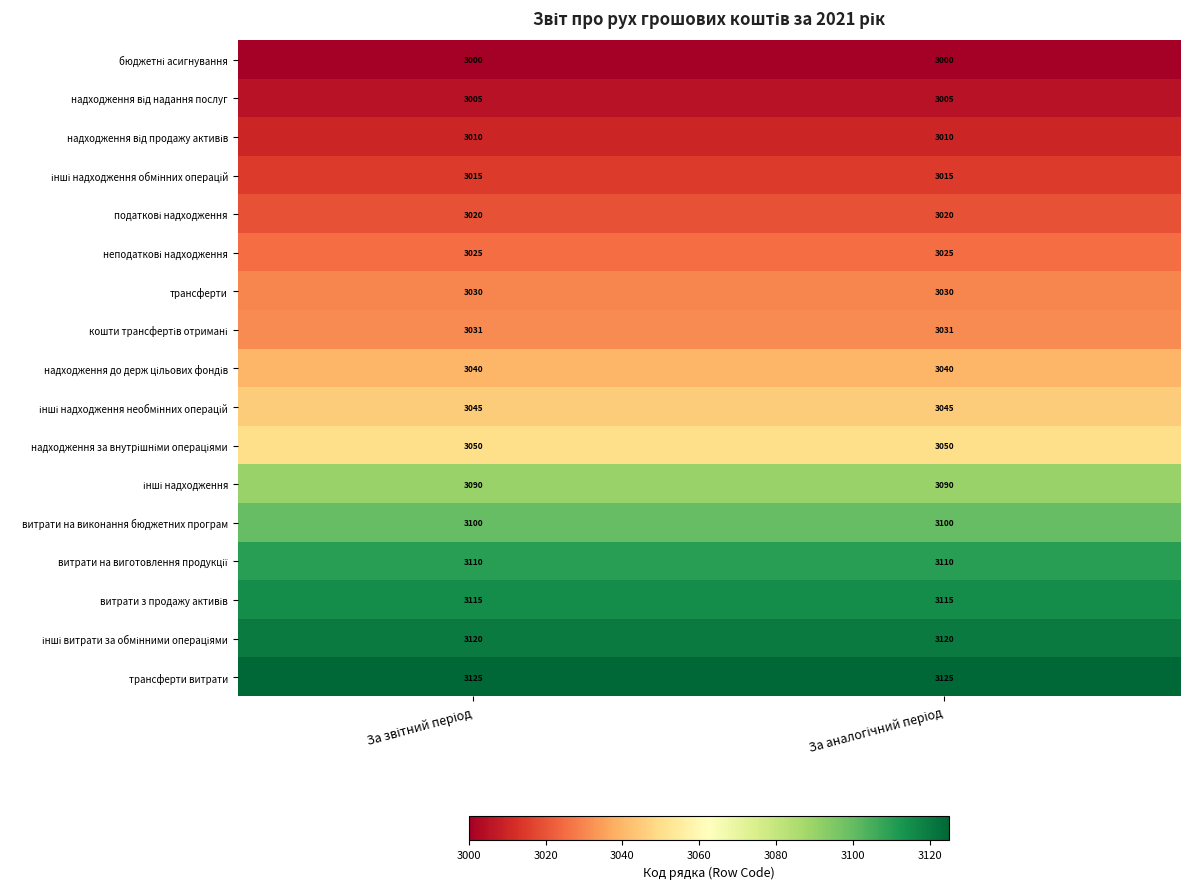

Which series has the largest total across all categories?

трансферти витрати